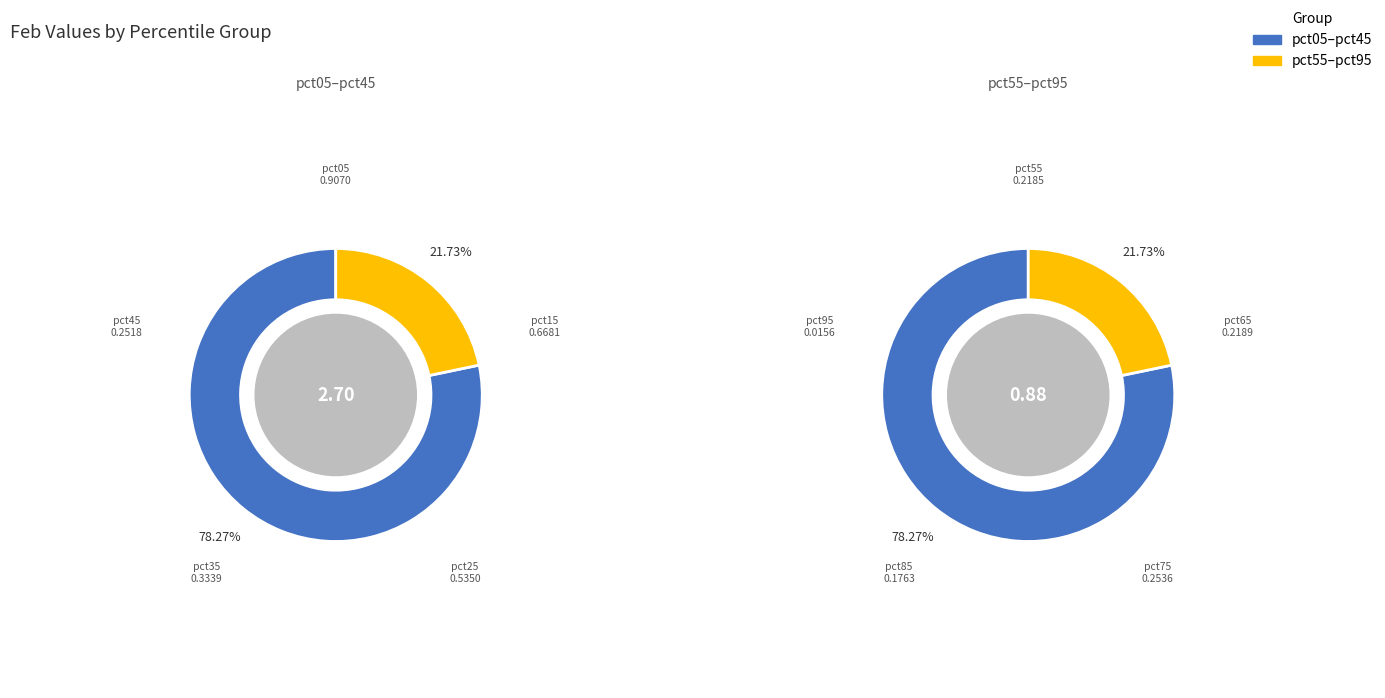

Between pct55 and pct05, which is larger?

pct05